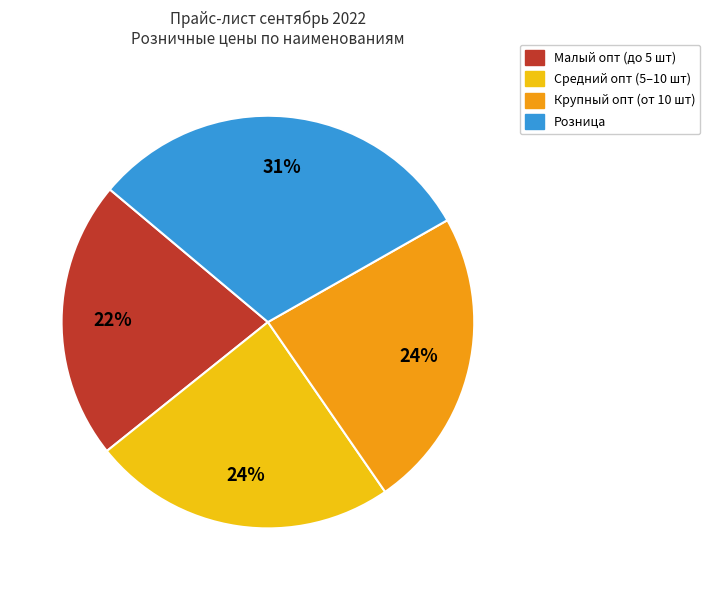

To the nearest percent, what is the difference between the largest and smallest slice percentages?

9%